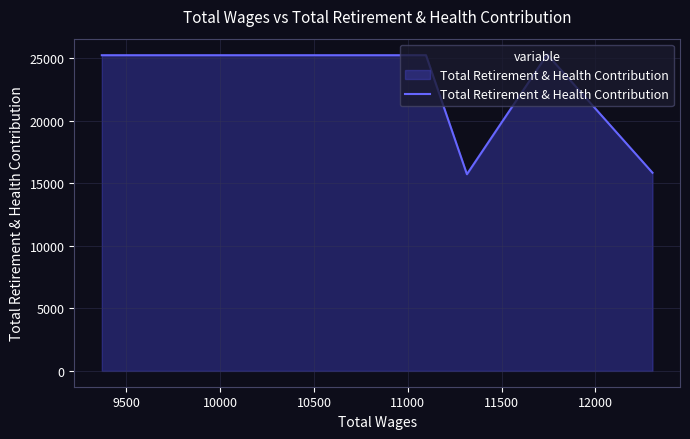

How many distinct data groups are displayed?

1